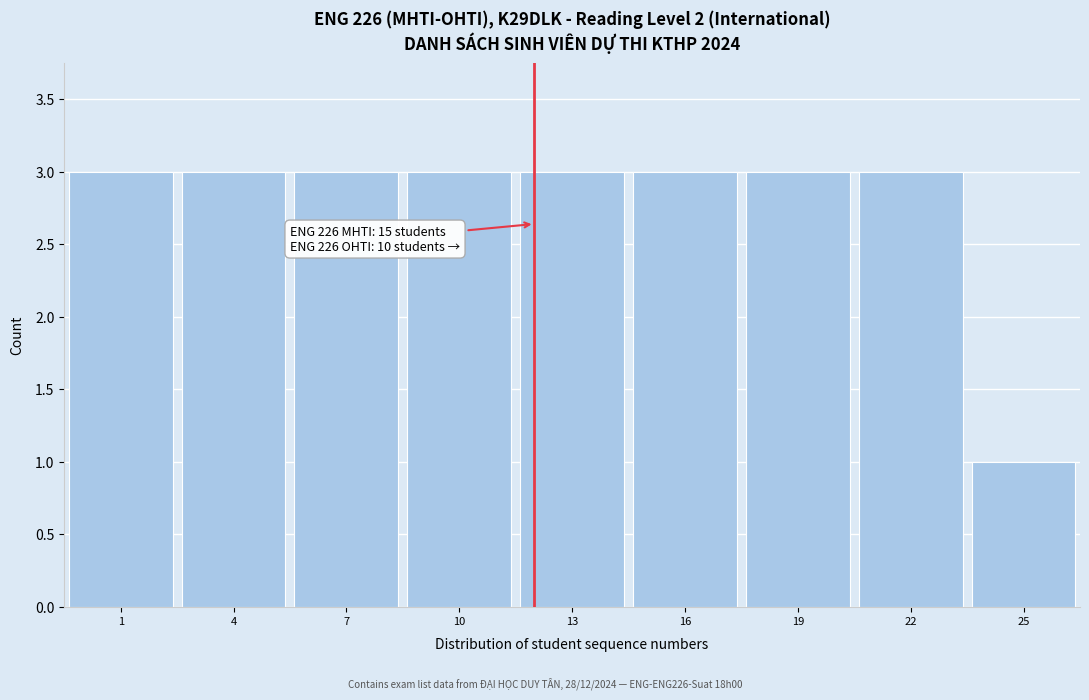

Reading left to right, list all the values displayed in this chart.

3	3	3	3	3	3	3	3	1